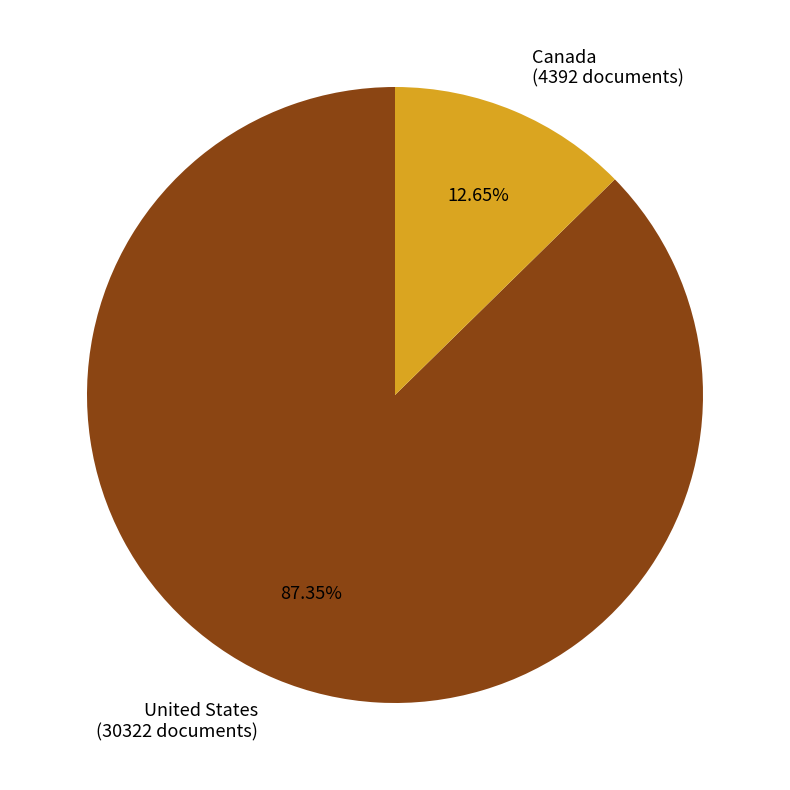

To the nearest percent, what portion does Canada represent?

13%